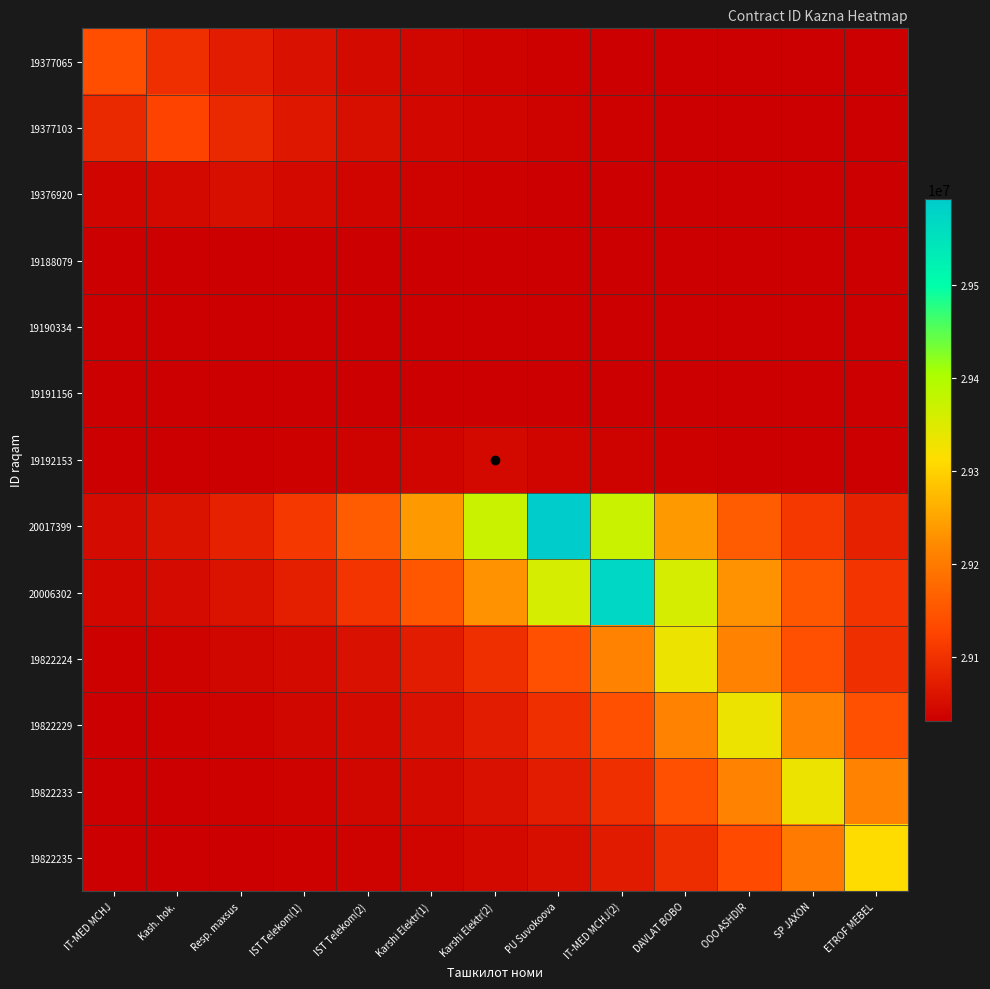

Which series has the largest range (max minus min)?

20017399